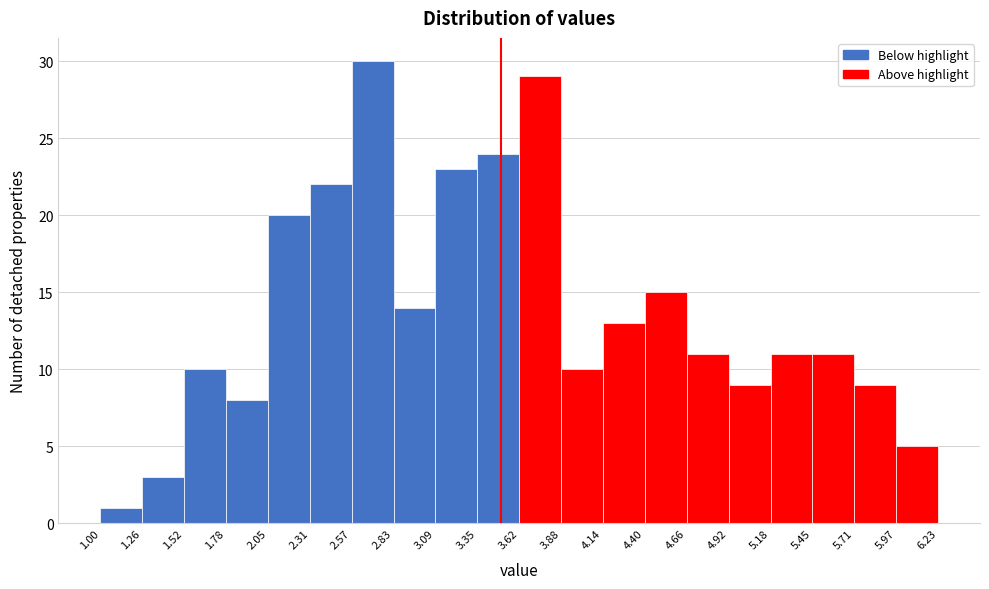

Reading left to right, list every bar in this chart as the range it spans on the x-axis followed by its height. The values are not printed on the chart, so give them approximately, as read against the axis.

1.00 to 1.26: 1
1.26 to 1.52: 3
1.52 to 1.78: 10
1.78 to 2.05: 8
2.05 to 2.31: 20
2.31 to 2.57: 22
2.57 to 2.83: 30
2.83 to 3.09: 14
3.09 to 3.35: 23
3.35 to 3.62: 24
3.62 to 3.88: 29
3.88 to 4.14: 10
4.14 to 4.40: 13
4.40 to 4.66: 15
4.66 to 4.92: 11
4.92 to 5.18: 9
5.18 to 5.45: 11
5.45 to 5.71: 11
5.71 to 5.97: 9
5.97 to 6.23: 5